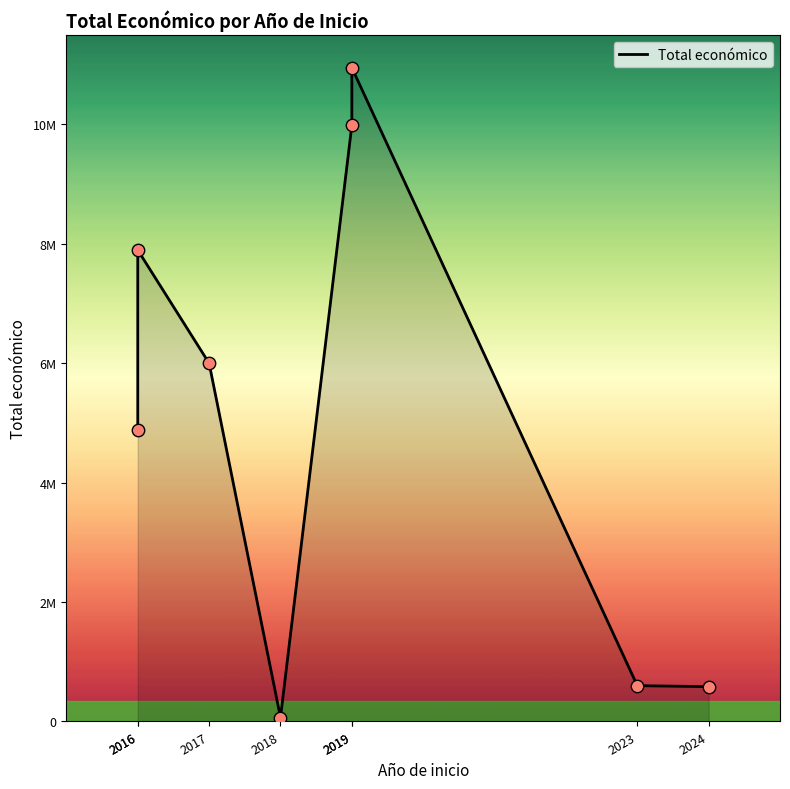

Which has a higher value, 2016 or 2017?

2017